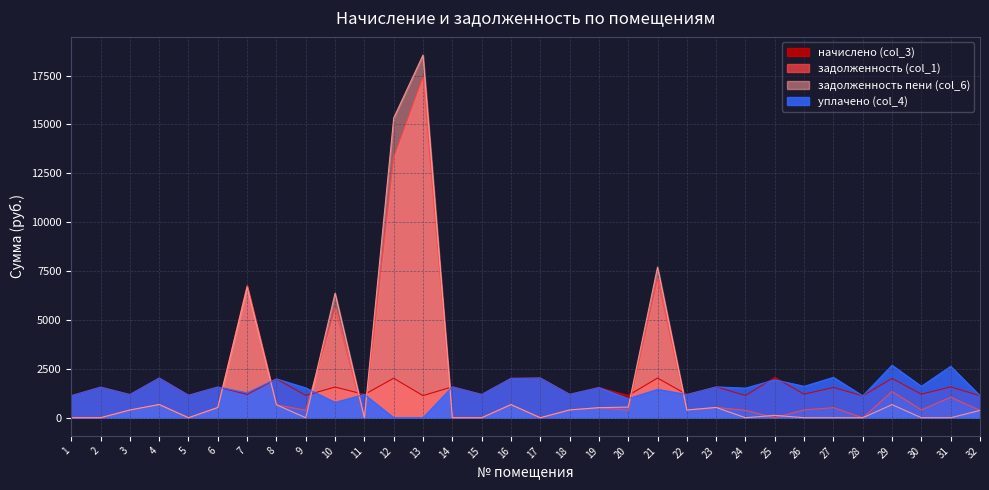

At which label does задолженность пени (col_6) first exceed 395?

3